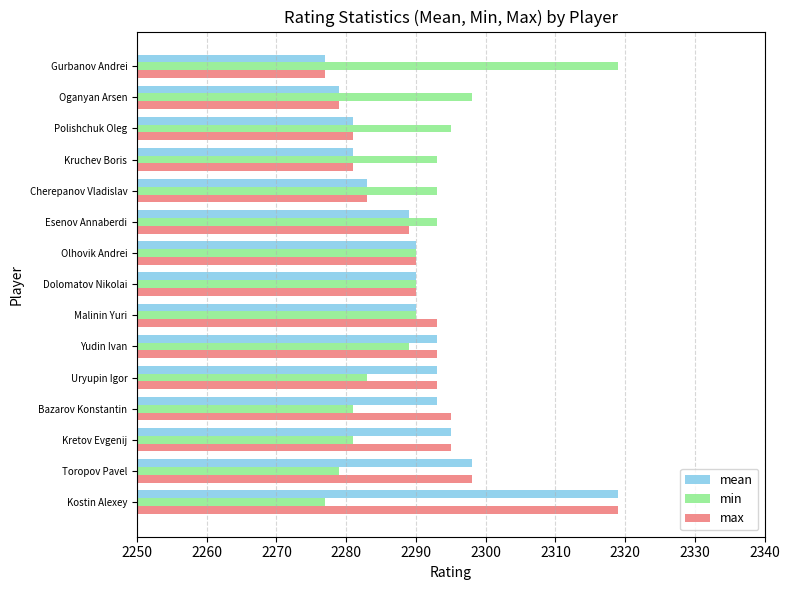

The max series shows 1132 at Uryupin Igor. True or false?

False